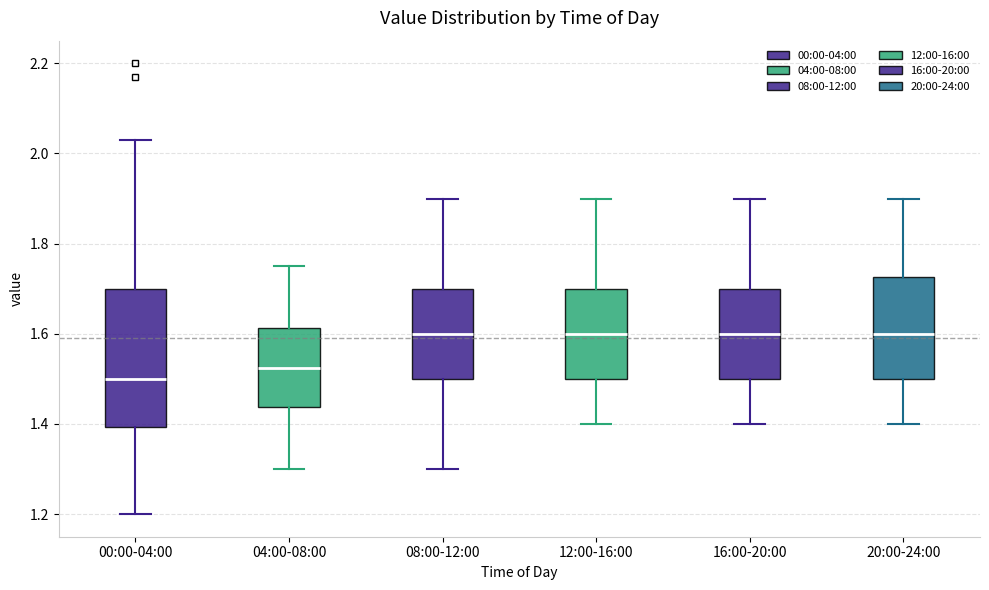

Comparing the boxes themselves (not the whiskers), which one is the tallest?

00:00-04:00